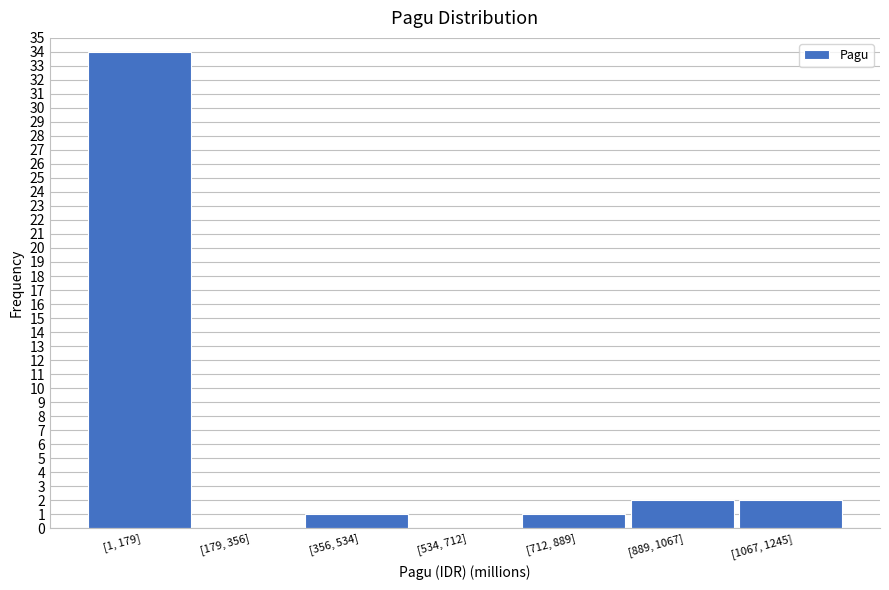

Reading right to left, list all the values displayed in this chart.

[1067, 1245]=2	[889, 1067]=2	[712, 889]=1	[534, 712]=0	[356, 534]=1	[179, 356]=0	[1, 179]=34